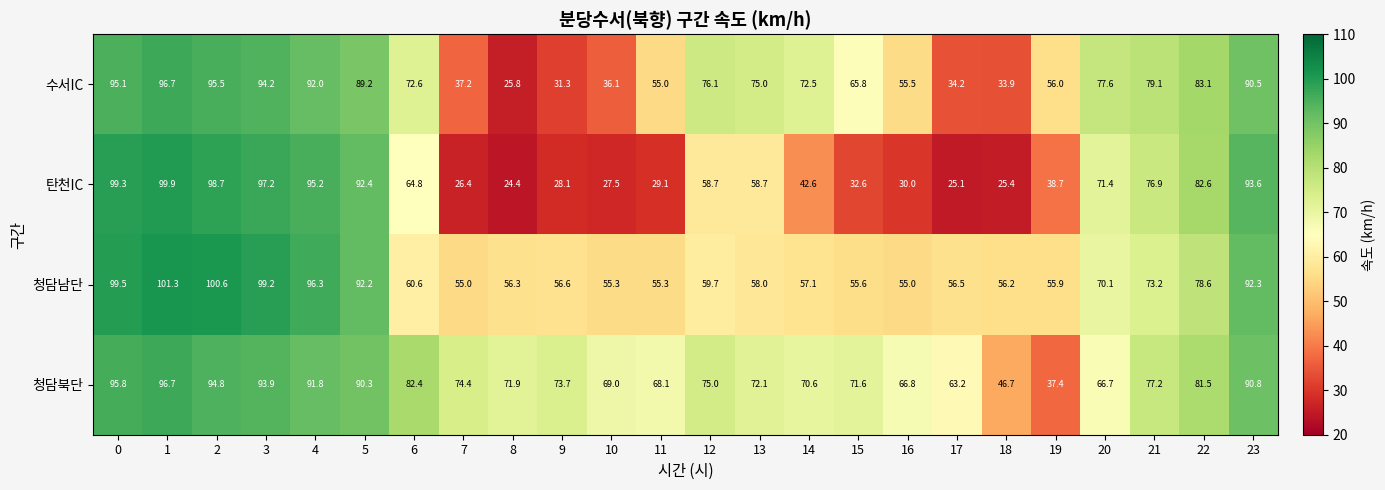

List the series in order of their overall mean, highest first.

청담북단, 청담남단, 수서IC, 탄천IC